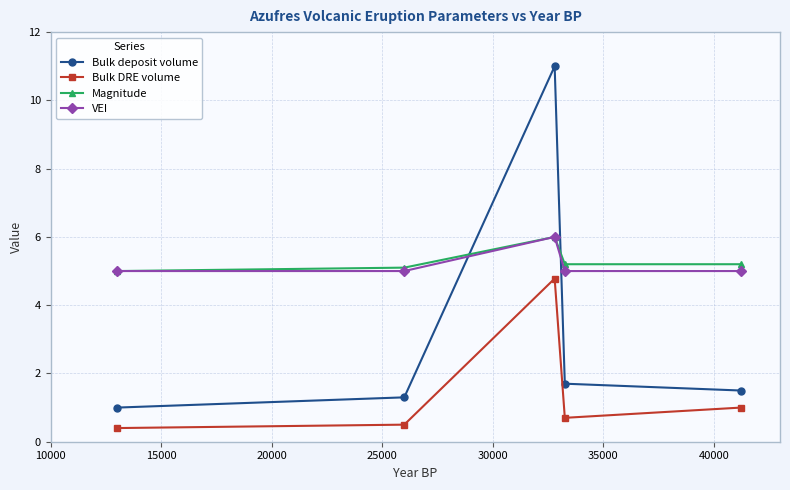

True or false: Bulk deposit volume has more than 2 interior local peaks.

False